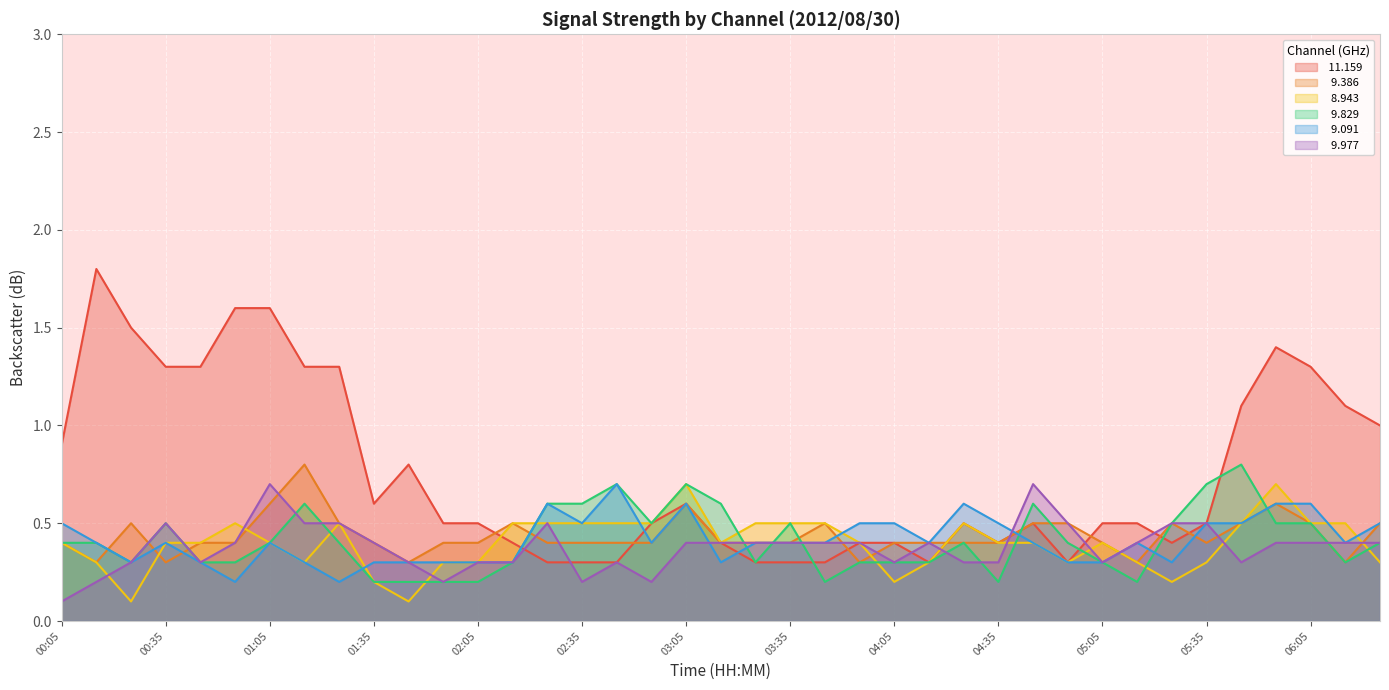

True or false:  11.159 has a value of 0.4 at 03:15.

True